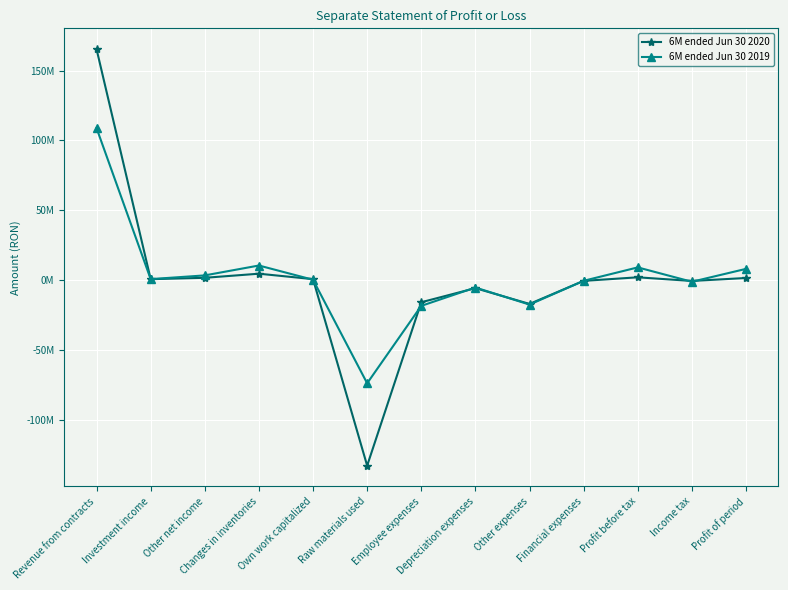

Rank the categories by 6M ended Jun 30 2020 value from highest to lowest.

Revenue from contracts, Changes in inventories, Profit before tax, Other net income, Profit of period, Own work capitalized, Investment income, Financial expenses, Income tax, Depreciation expenses, Employee expenses, Other expenses, Raw materials used